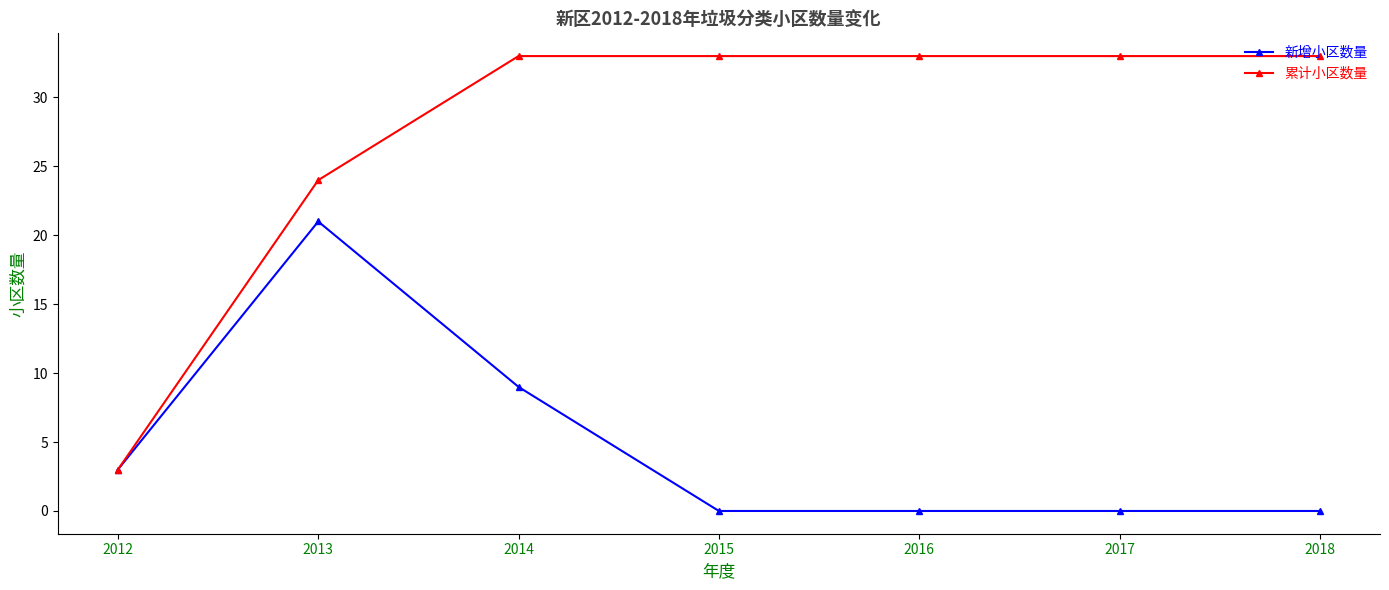

What is the maximum value shown in the chart?

33